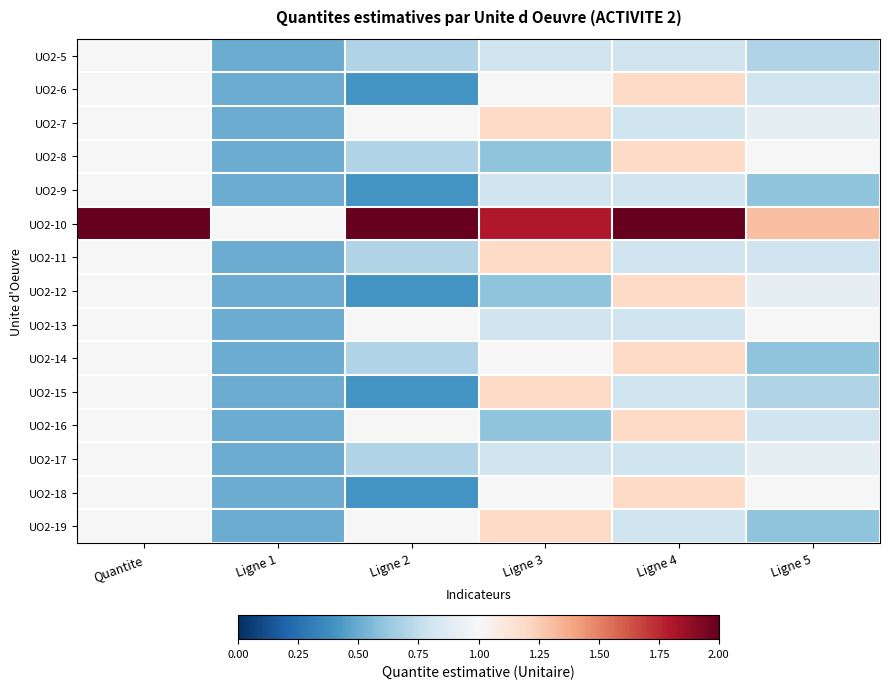

Reading left to right, extract all data points from this chart.

UO2-5: Quantite=1.0	Ligne 1=0.5	Ligne 2=0.7	Ligne 3=0.8	Ligne 4=0.8	Ligne 5=0.7
UO2-6: Quantite=1.0	Ligne 1=0.5	Ligne 2=0.4	Ligne 3=1.0	Ligne 4=1.2	Ligne 5=0.8
UO2-7: Quantite=1.0	Ligne 1=0.5	Ligne 2=1.0	Ligne 3=1.2	Ligne 4=0.8	Ligne 5=0.9
UO2-8: Quantite=1.0	Ligne 1=0.5	Ligne 2=0.7	Ligne 3=0.6	Ligne 4=1.2	Ligne 5=1.0
UO2-9: Quantite=1.0	Ligne 1=0.5	Ligne 2=0.4	Ligne 3=0.8	Ligne 4=0.8	Ligne 5=0.6
UO2-10: Quantite=2.0	Ligne 1=1.0	Ligne 2=2.0	Ligne 3=1.8	Ligne 4=2.4	Ligne 5=1.3
UO2-11: Quantite=1.0	Ligne 1=0.5	Ligne 2=0.7	Ligne 3=1.2	Ligne 4=0.8	Ligne 5=0.8
UO2-12: Quantite=1.0	Ligne 1=0.5	Ligne 2=0.4	Ligne 3=0.6	Ligne 4=1.2	Ligne 5=0.9
UO2-13: Quantite=1.0	Ligne 1=0.5	Ligne 2=1.0	Ligne 3=0.8	Ligne 4=0.8	Ligne 5=1.0
UO2-14: Quantite=1.0	Ligne 1=0.5	Ligne 2=0.7	Ligne 3=1.0	Ligne 4=1.2	Ligne 5=0.6
UO2-15: Quantite=1.0	Ligne 1=0.5	Ligne 2=0.4	Ligne 3=1.2	Ligne 4=0.8	Ligne 5=0.7
UO2-16: Quantite=1.0	Ligne 1=0.5	Ligne 2=1.0	Ligne 3=0.6	Ligne 4=1.2	Ligne 5=0.8
UO2-17: Quantite=1.0	Ligne 1=0.5	Ligne 2=0.7	Ligne 3=0.8	Ligne 4=0.8	Ligne 5=0.9
UO2-18: Quantite=1.0	Ligne 1=0.5	Ligne 2=0.4	Ligne 3=1.0	Ligne 4=1.2	Ligne 5=1.0
UO2-19: Quantite=1.0	Ligne 1=0.5	Ligne 2=1.0	Ligne 3=1.2	Ligne 4=0.8	Ligne 5=0.6